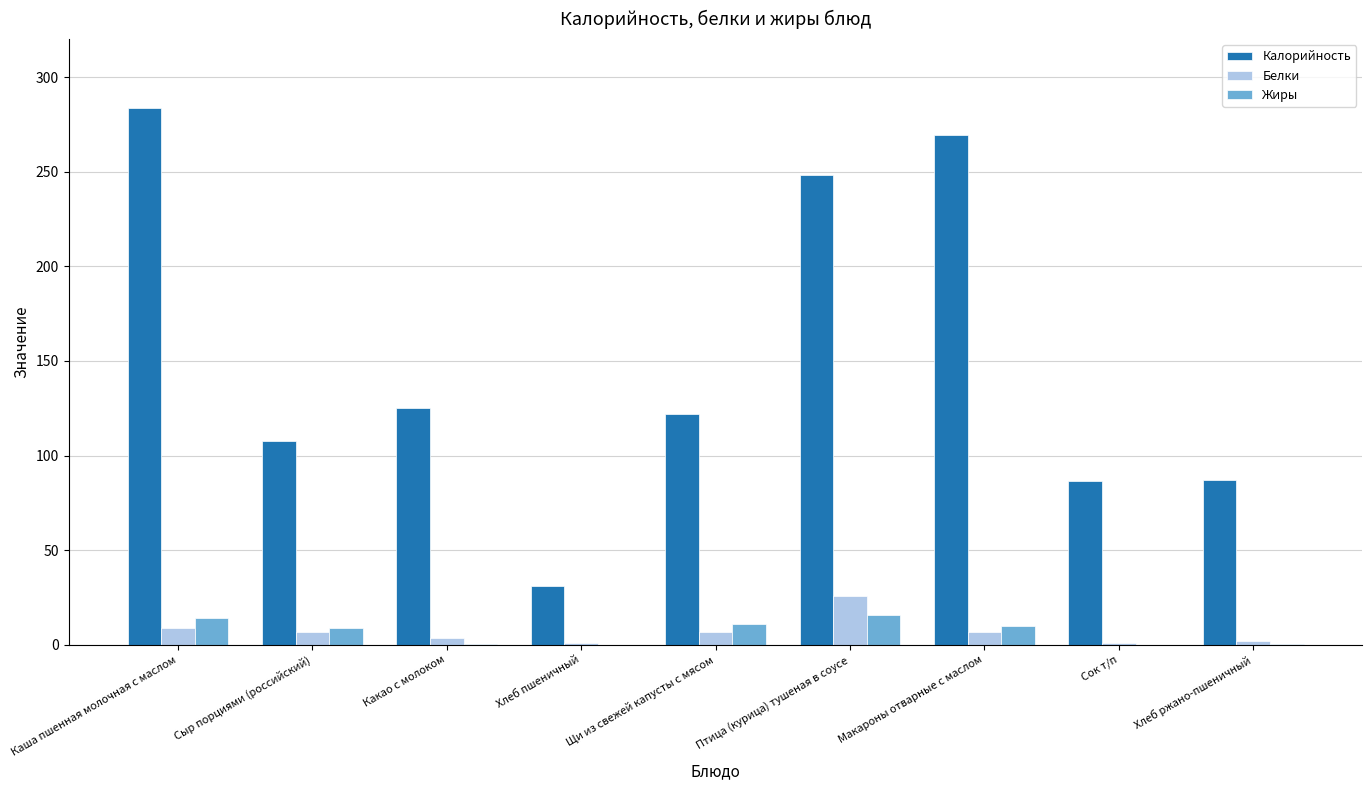

Is it true that Жиры equals 10.9 at Щи из свежей капусты с мясом?

True